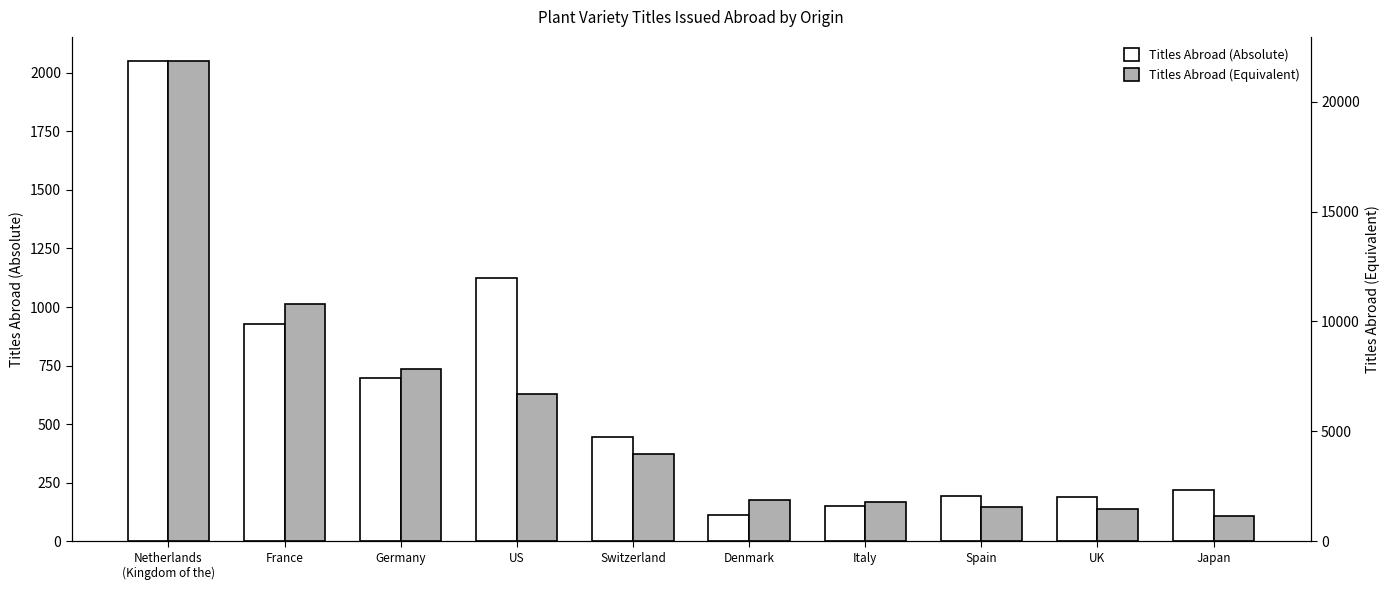

What is the label of the 2nd bar from the right?

UK